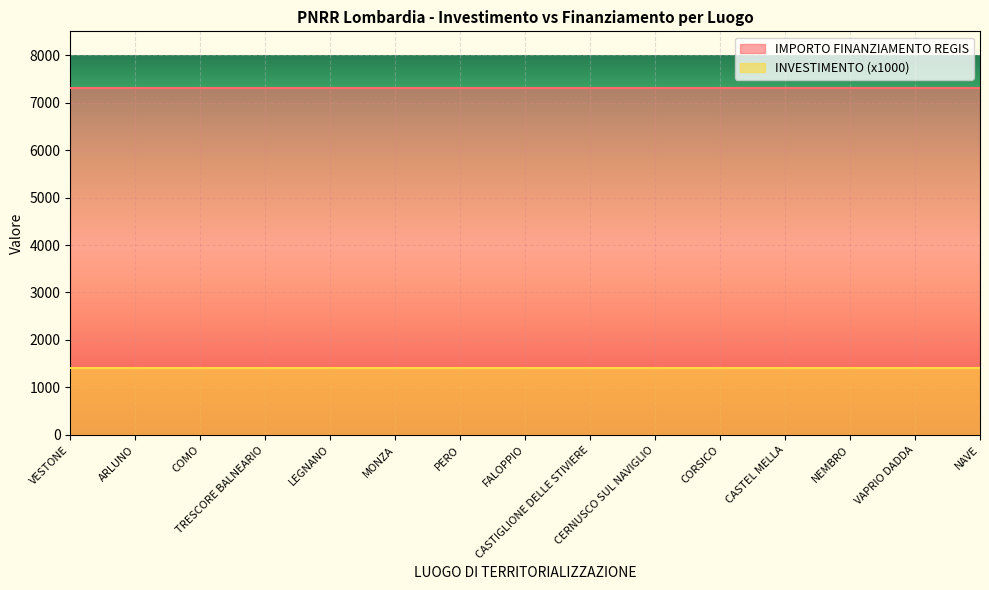

Rank the series by their maximum value, from lowest to highest.

INVESTIMENTO (x1000), IMPORTO FINANZIAMENTO REGIS